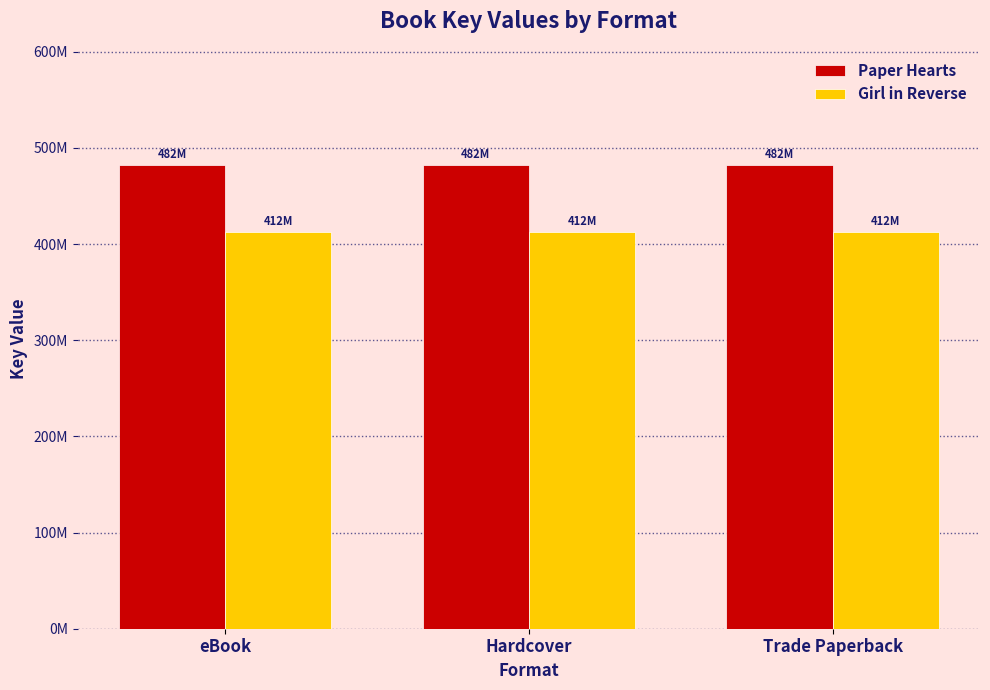

What are all the series names shown in the legend?

Paper Hearts, Girl in Reverse